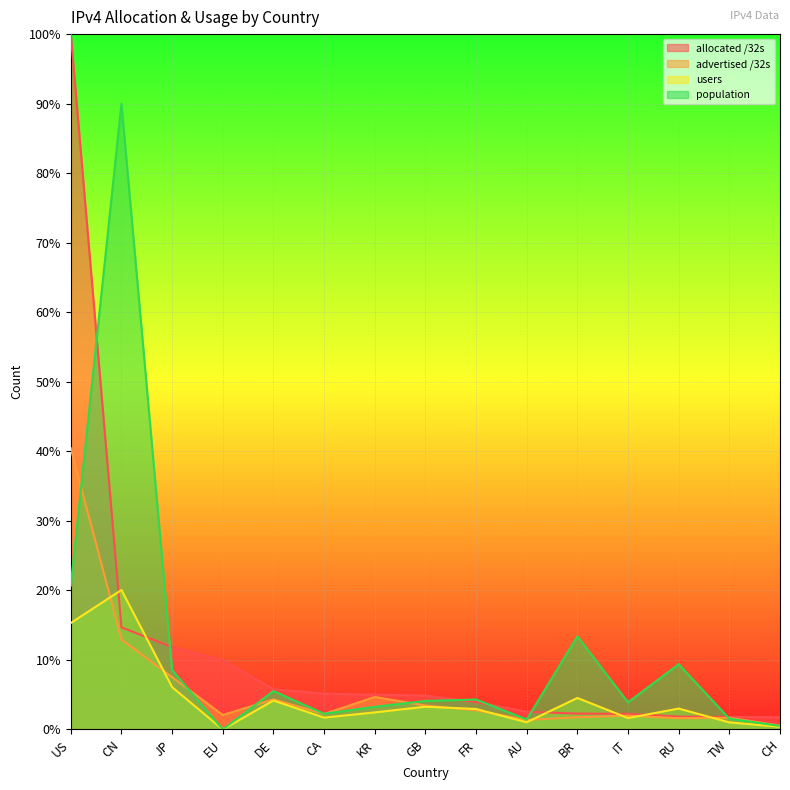

List the labels in order of advertised /32s value, largest first.

US, CN, JP, KR, DE, GB, FR, CA, EU, IT, BR, TW, RU, AU, CH